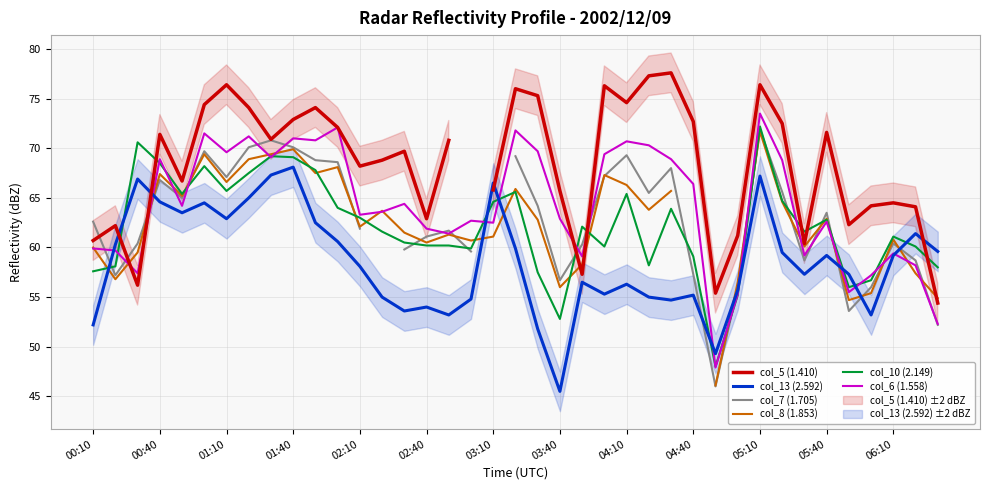

True or false: col_10 (2.149) and col_13 (2.592) intersect in this chart.

True